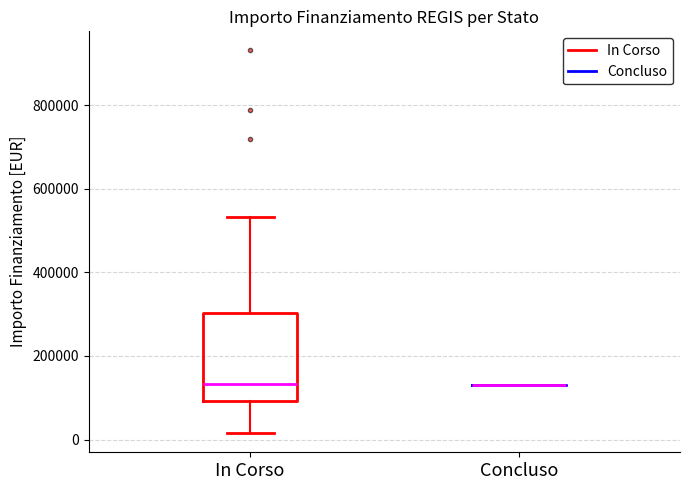

Reading left to right, read every box against the y-axis: the position of its median line, the range the box covers, and the ends of its whiskers. The values are not printed on the chart, so give them approximately, as read against the axis.

In Corso: median 140000, box 100000 to 300000, whiskers 20000 to 540000
Concluso: box collapsed to a line at 140000, whiskers 140000 to 140000